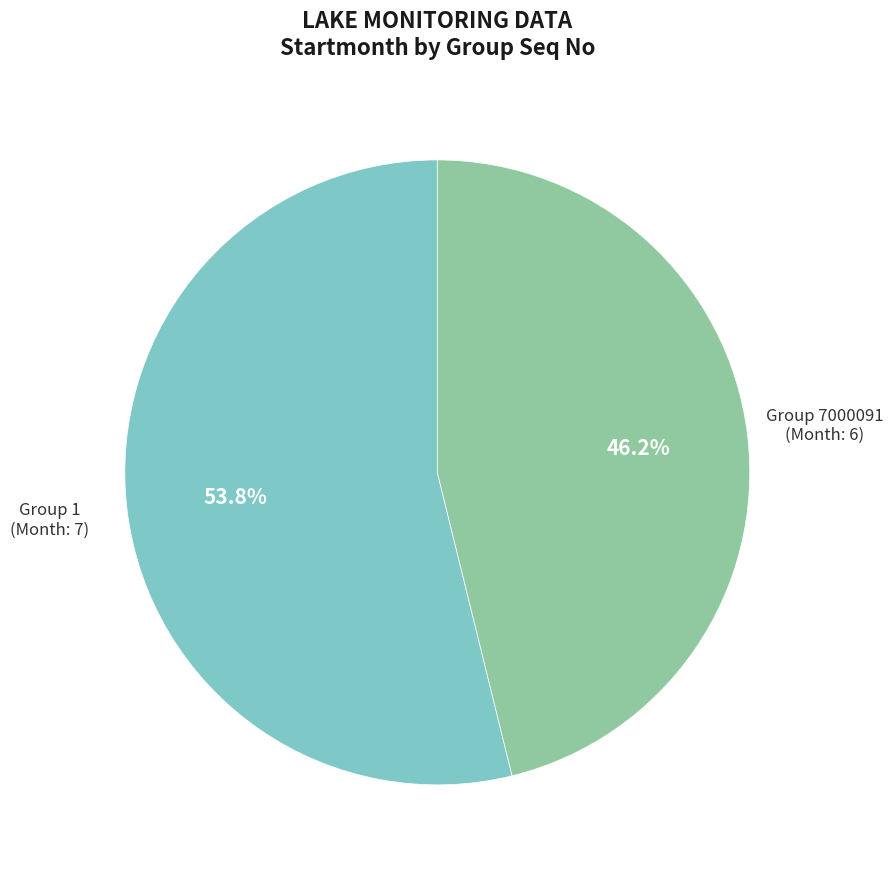

Is there any slice that represents more than half of the pie?

Yes